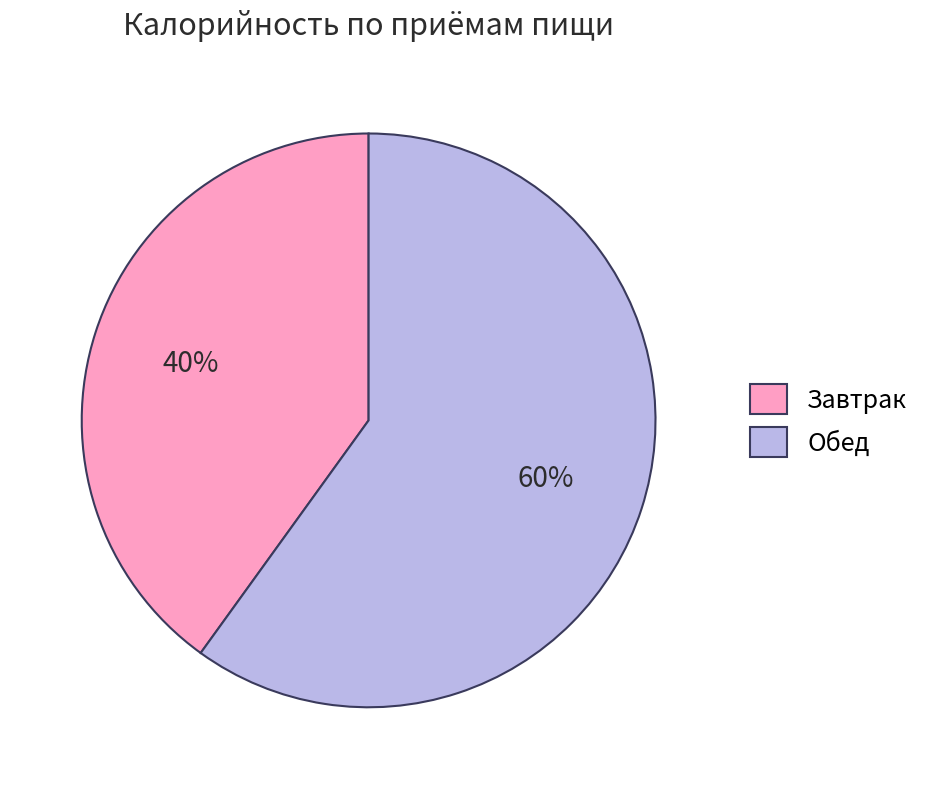

How many slices are in this pie chart?

2